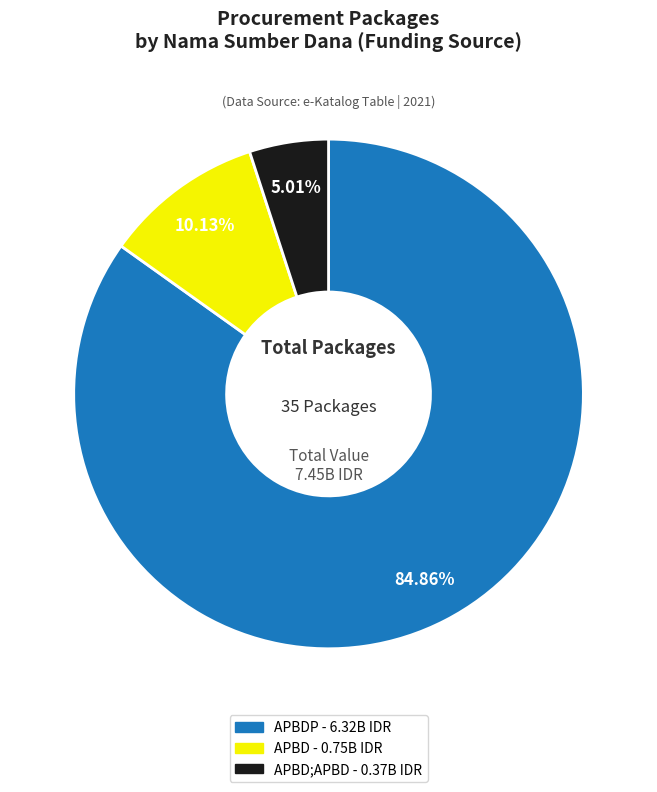

To the nearest percent, what is the average slice percentage?

33%